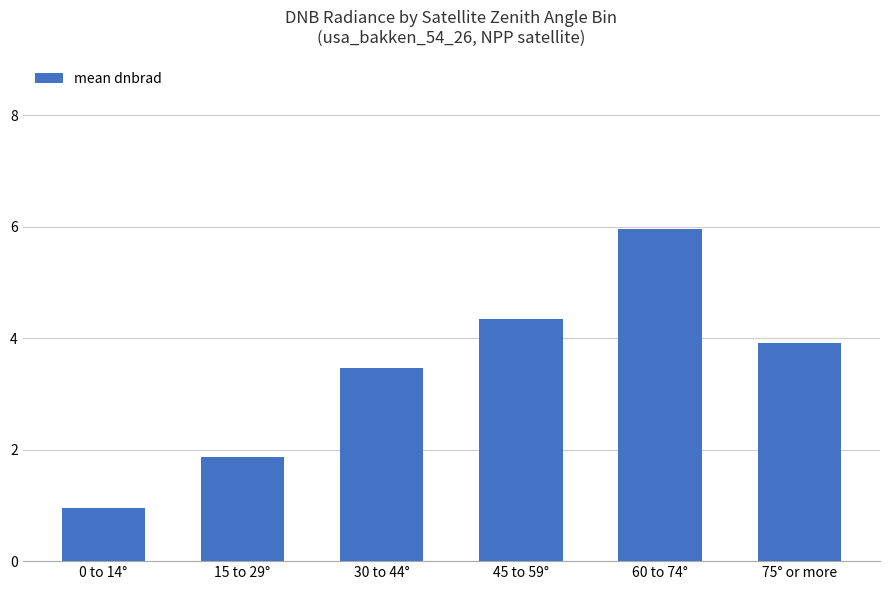

At which label does the data first exceed 3?

30 to 44°